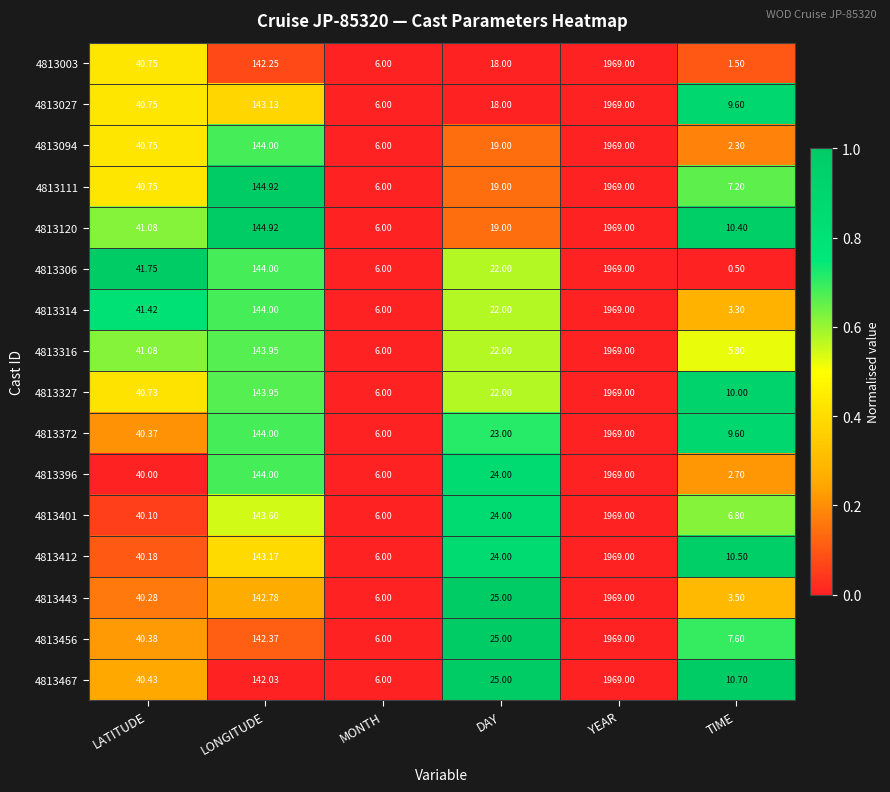

Rank the categories by 4813003 value from highest to lowest.

YEAR, LONGITUDE, LATITUDE, DAY, MONTH, TIME